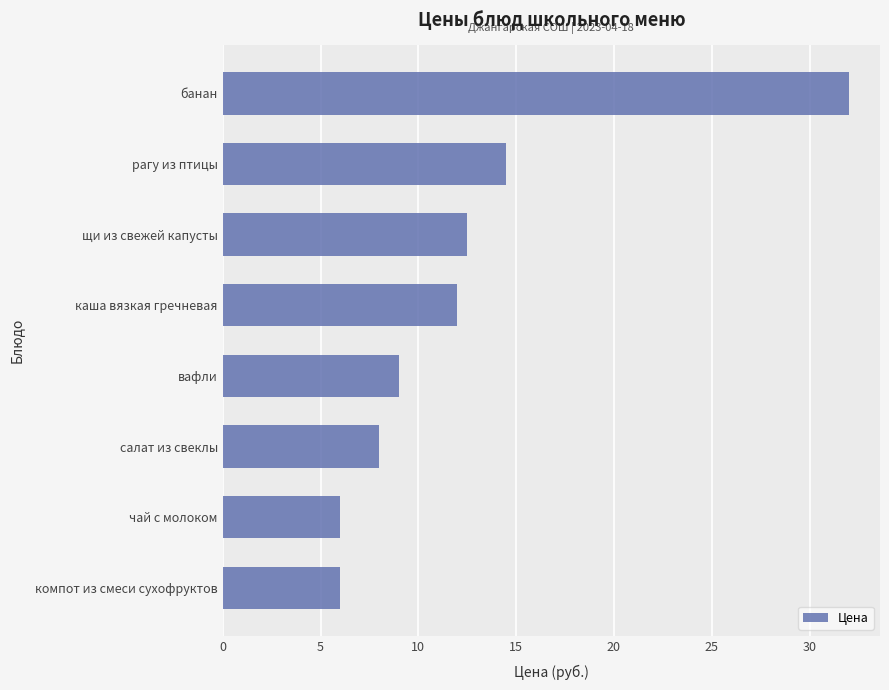

Reading bottom to top, what are all the values shown in this chart?

6.0	6.0	8.0	9.0	12.0	12.5	14.5	32.0